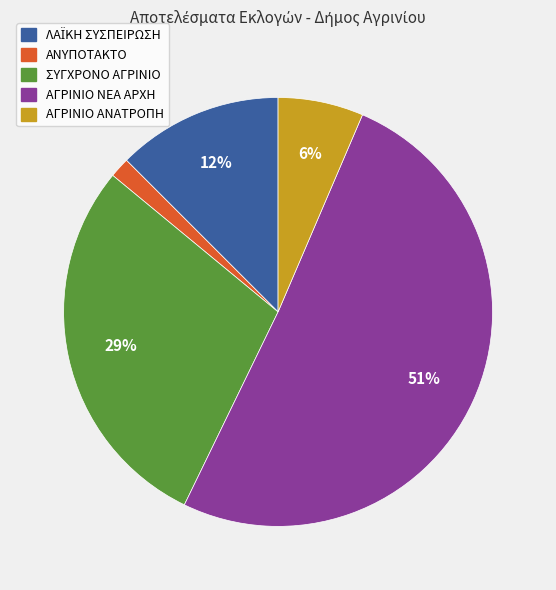

Does any single category account for the majority?

Yes